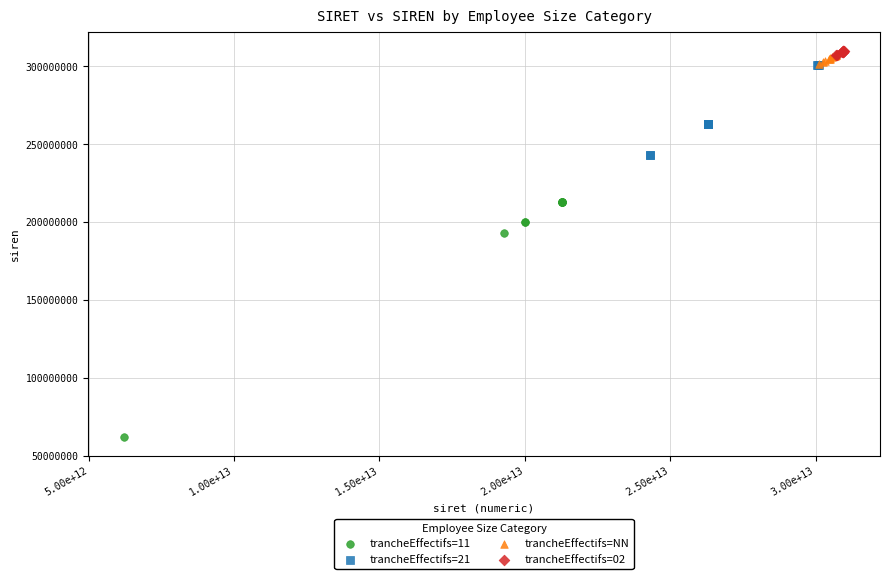

Which series reaches the minimum Y coordinate?

trancheEffectifs=11